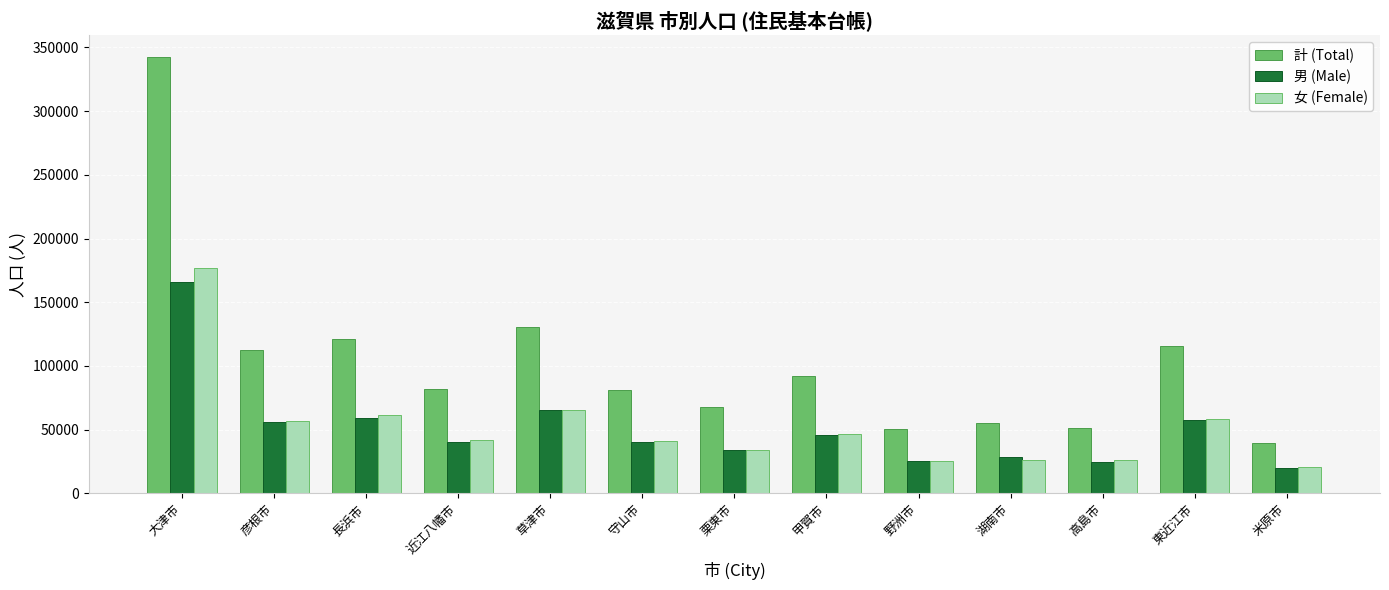

What is the label of the 7th bar from the left?

栗東市